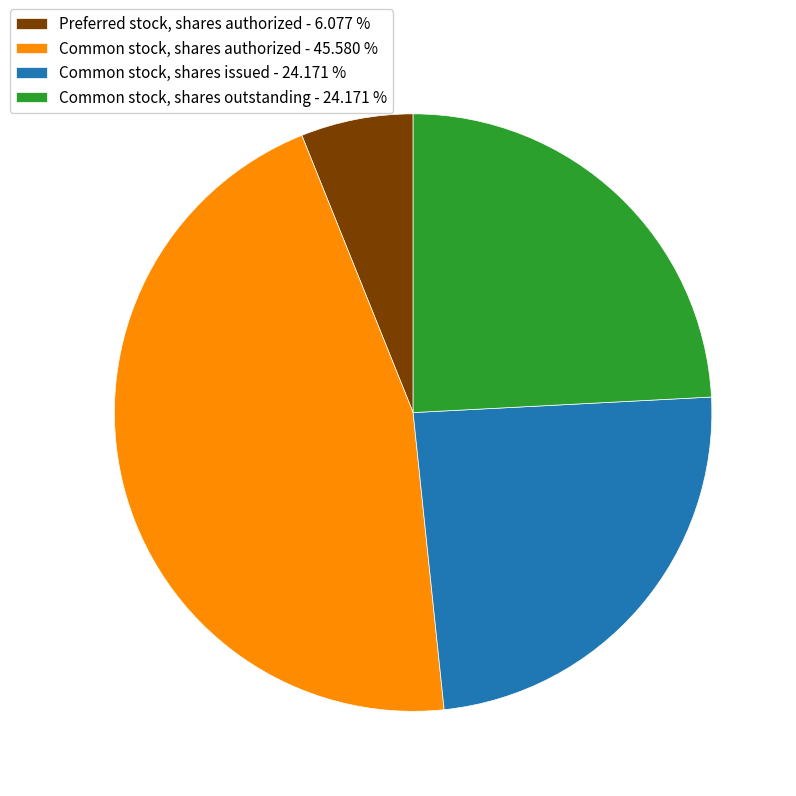

The Common stock, shares authorized slice represents 46% of the pie. True or false?

True